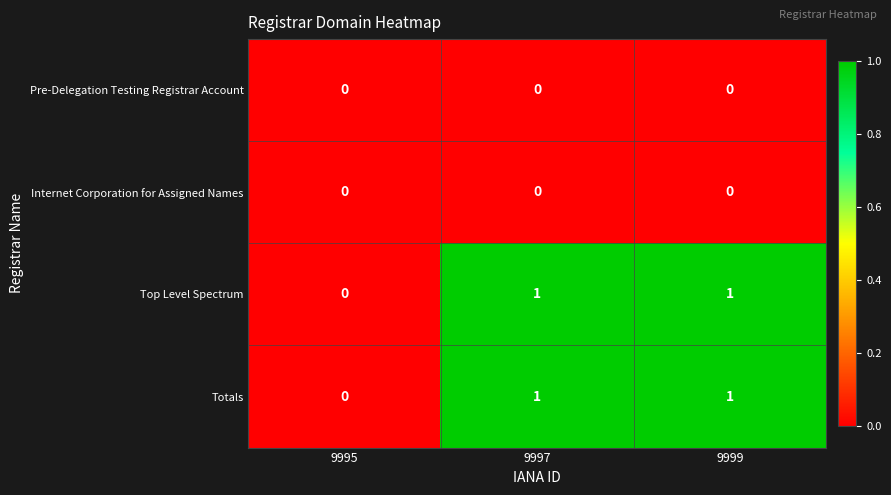

At which label is Totals closest to 0?

9995